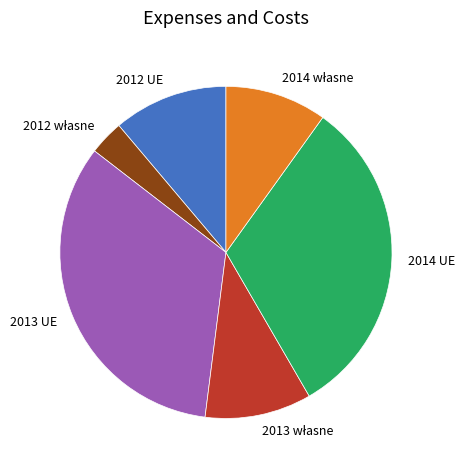

Which has a higher value, 2012 UE or 2014 UE?

2014 UE